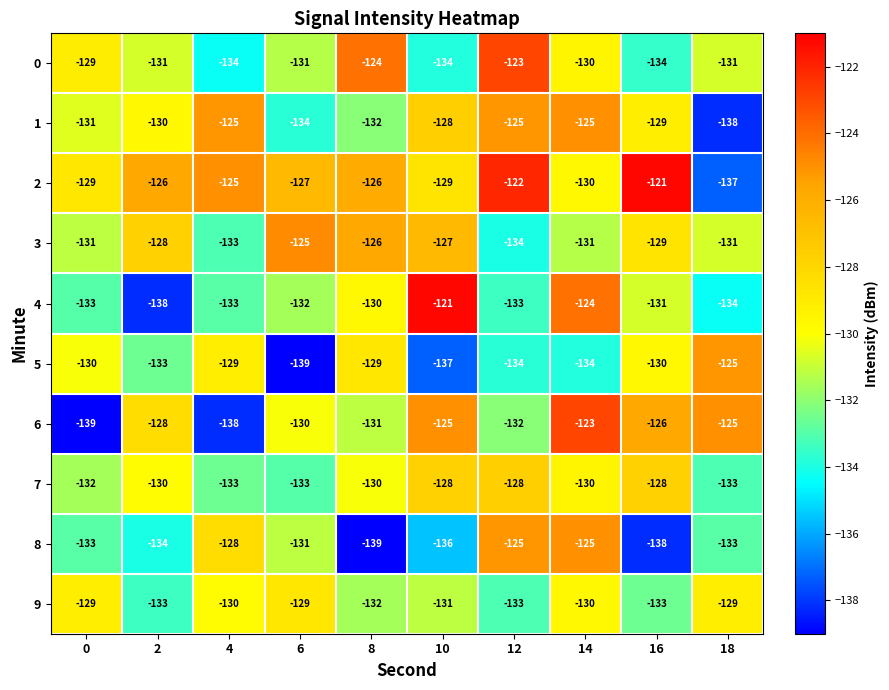

Read the 2 value at 4, to the nearest 5.

-125